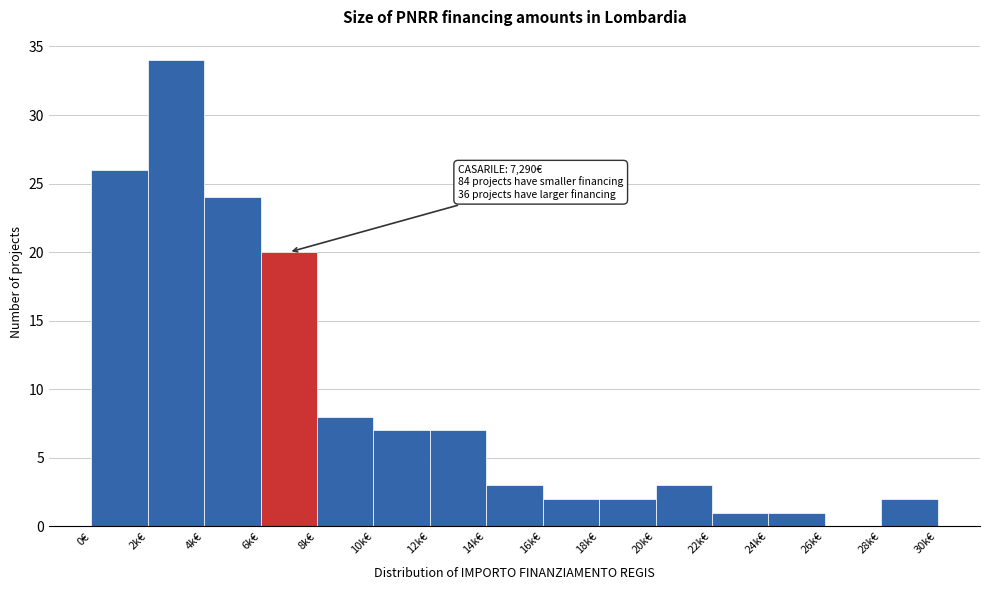

Reading left to right, list all the values displayed in this chart.

0€=26	2k€=34	4k€=24	6k€=20	8k€=8	10k€=7	12k€=7	14k€=3	16k€=2	18k€=2	20k€=3	22k€=1	24k€=1	26k€=0	28k€=2